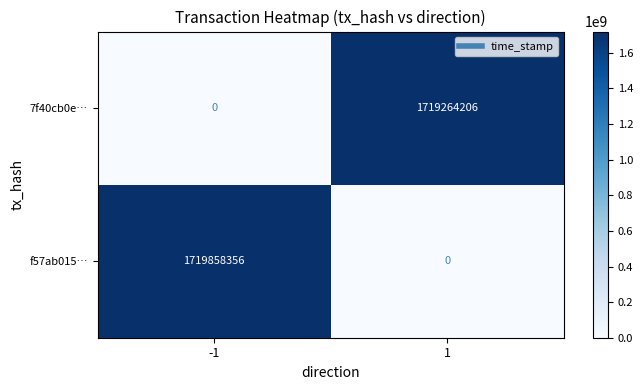

Reading left to right, extract all data points from this chart.

7f40cb0e…: -1=0	1=1719264206
f57ab015…: -1=1719858356	1=0